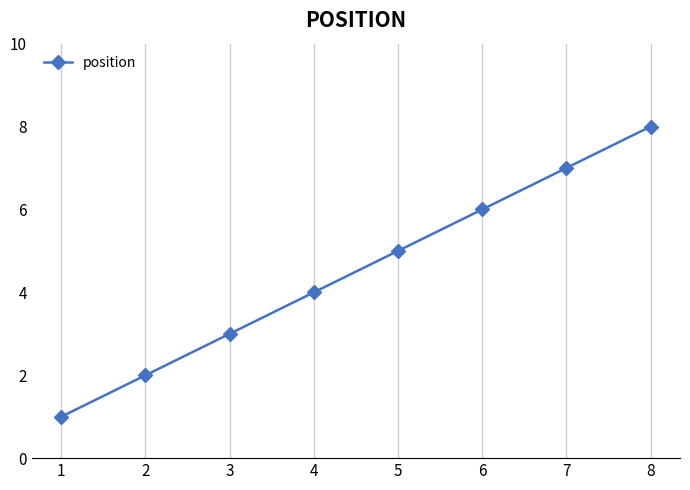

The chart shows a value of 3 at 7. True or false?

False